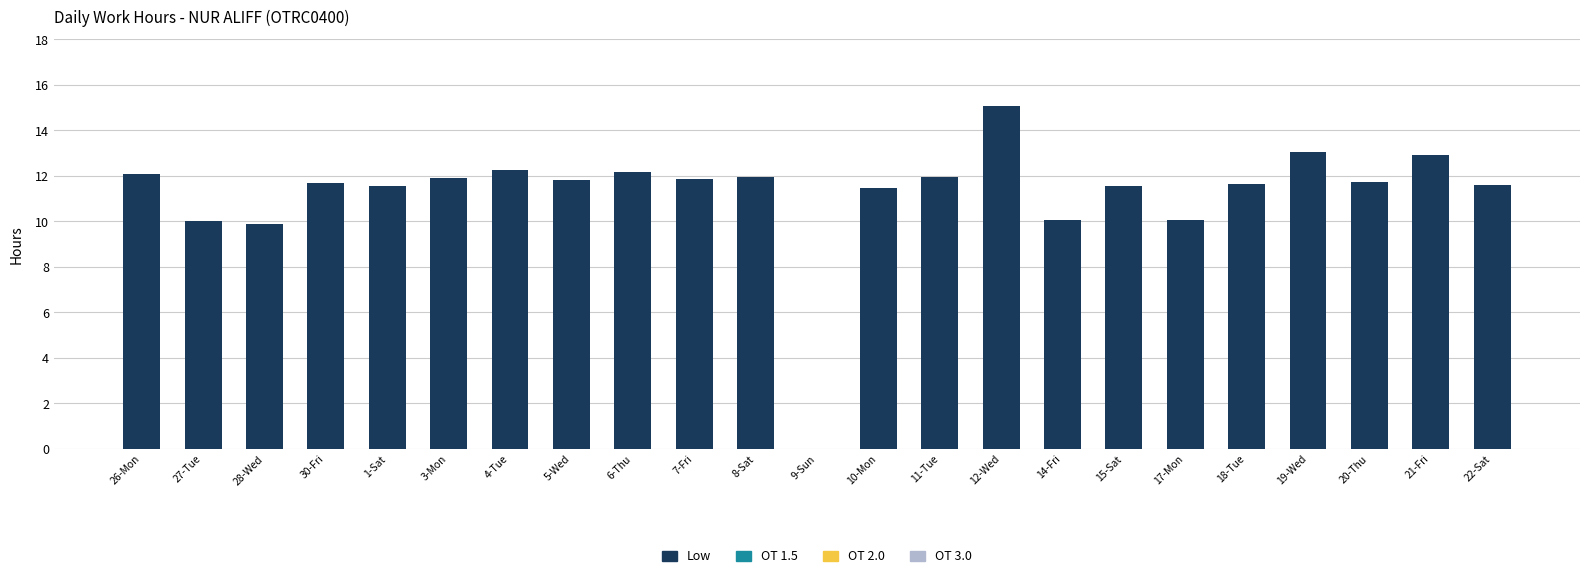

What is the sum of the values at 5-Wed and 12-Wed?

26.9